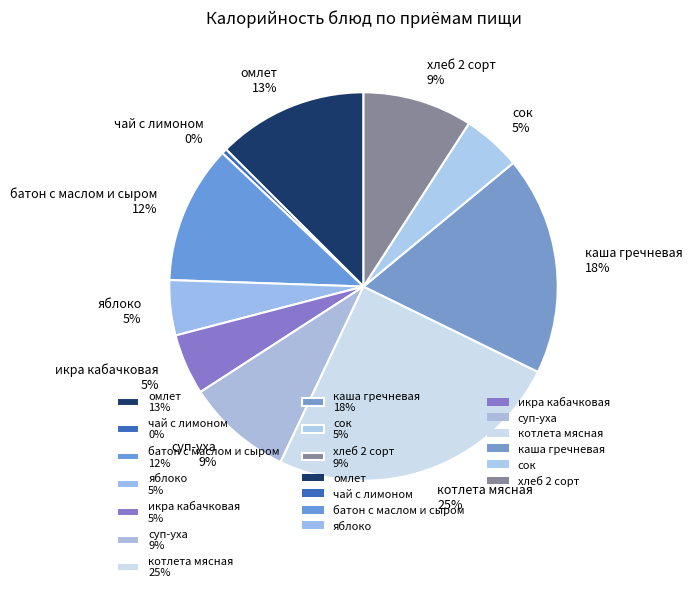

Is the sum of котлета мясная and батон с маслом и сыром greater than half?

No